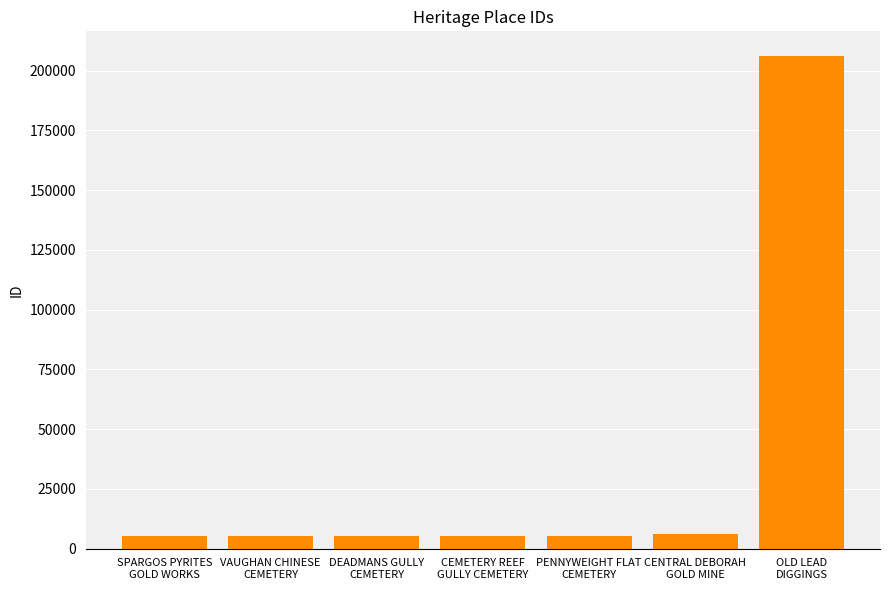

How many distinct data groups are displayed?

1